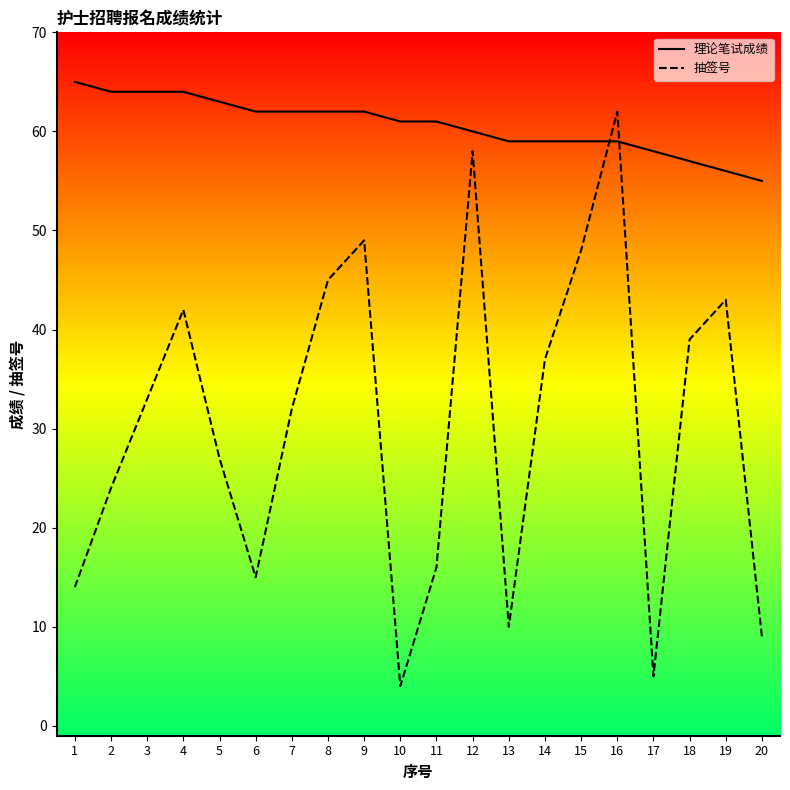

What is the spread (max minus min) of values at 14?

22